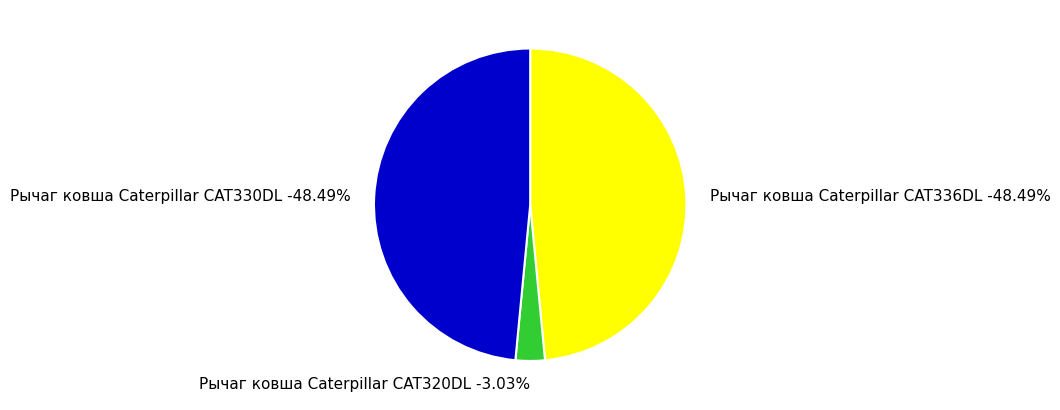

To the nearest percent, what is the difference between the largest and smallest slice percentages?

45%